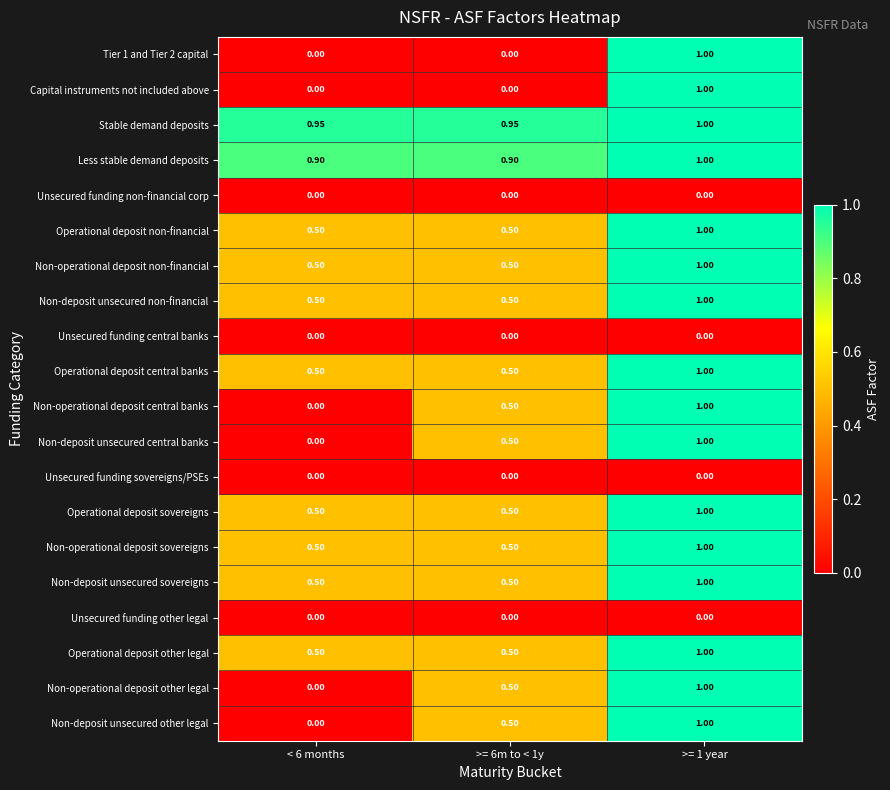

Which series has the largest total across all categories?

Stable demand deposits